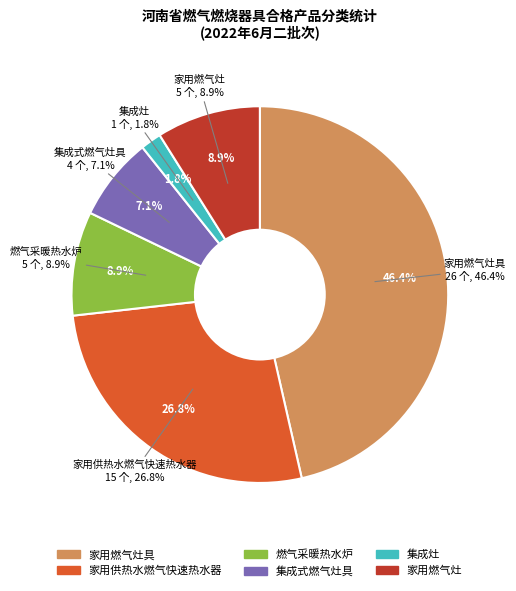

What percentage do 家用供热水燃气快速热水器 and 家用燃气灶 together represent?

35.7%